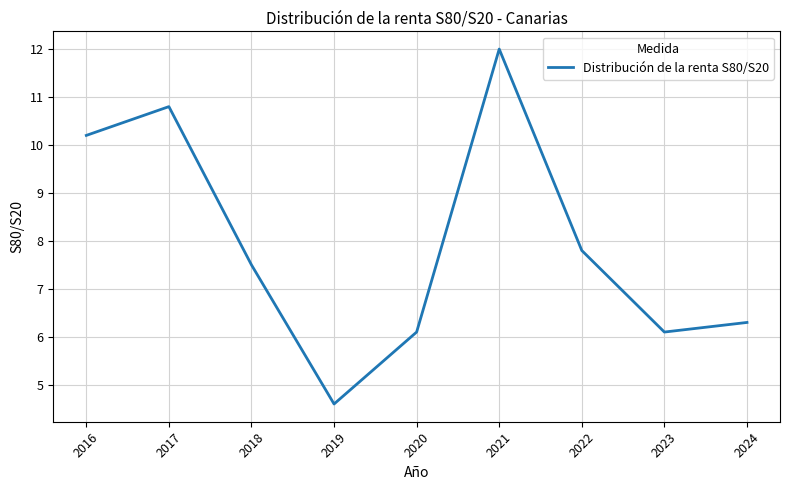

What value does the data have at 2017?

10.8